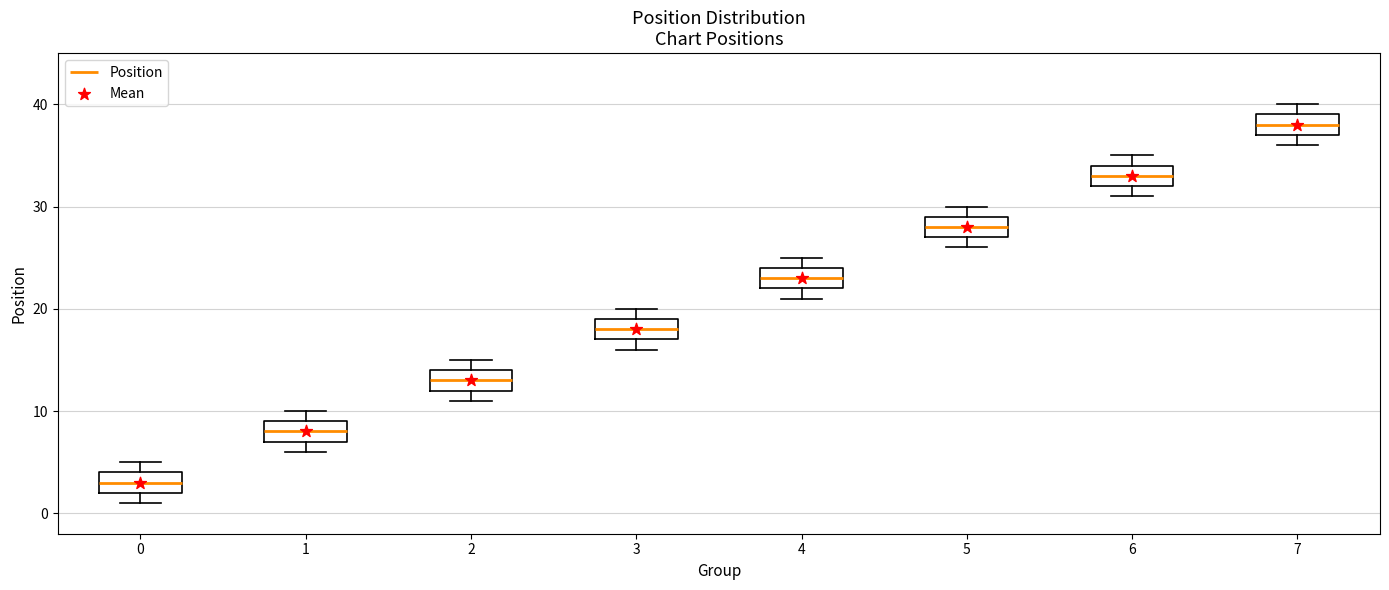

Which box's median line is the highest?

7